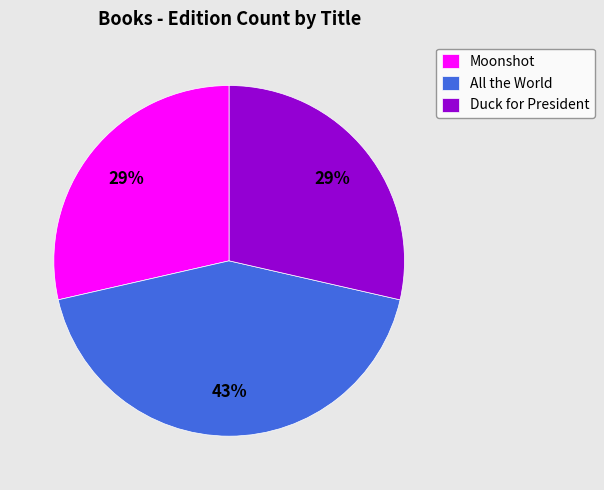

What is the ratio of the value at Moonshot to the value at All the World?

0.7